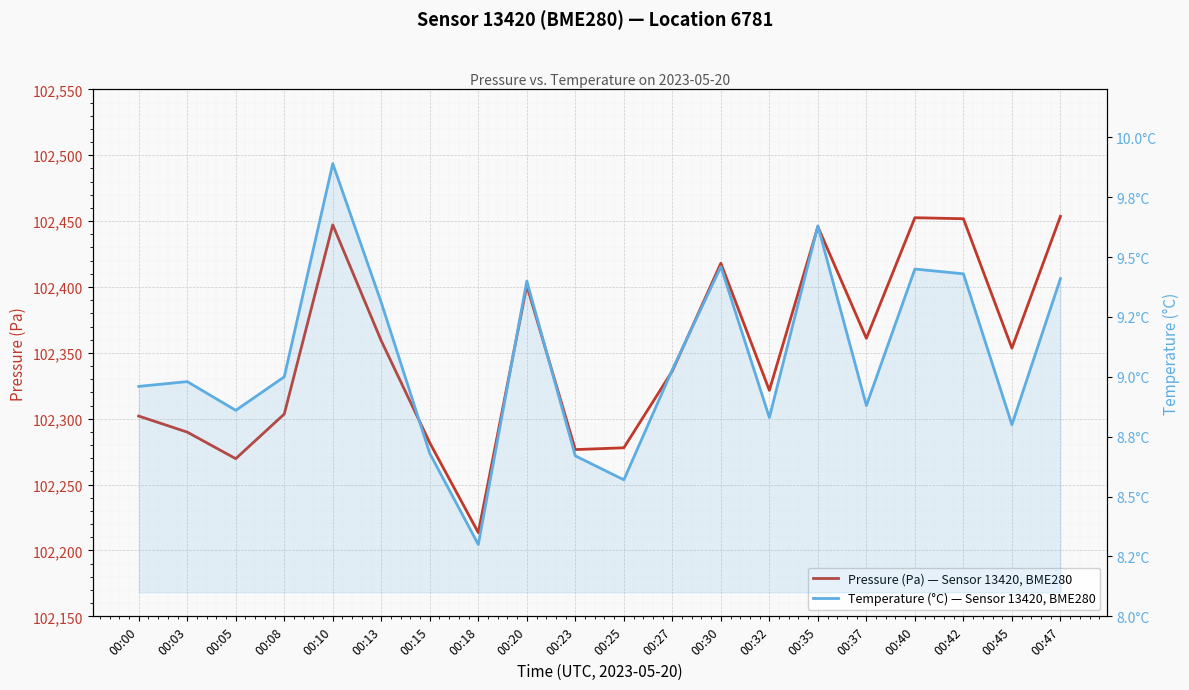

Which label corresponds to the largest value in the chart?

00:47